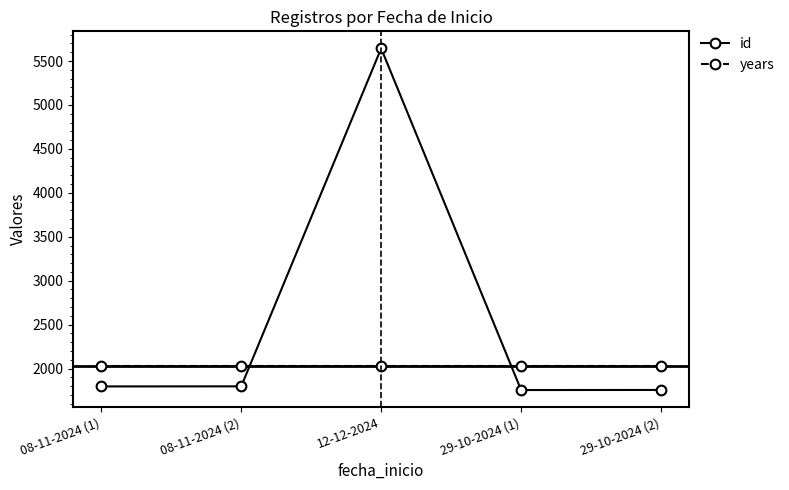

What is the average value of the years series?

2024